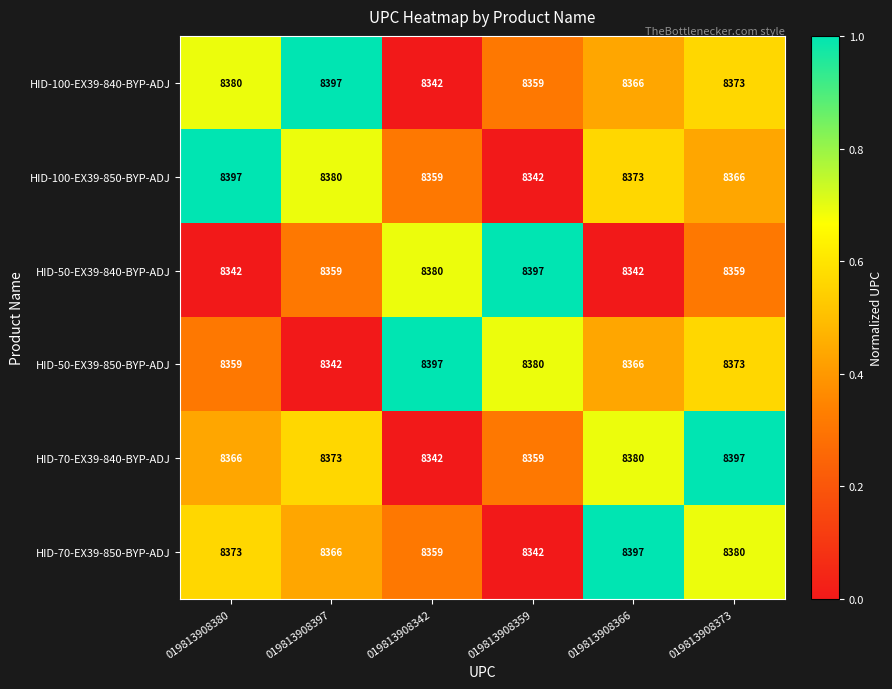

Which series changed the most between 019813908342 and 019813908373?

HID-70-EX39-840-BYP-ADJ